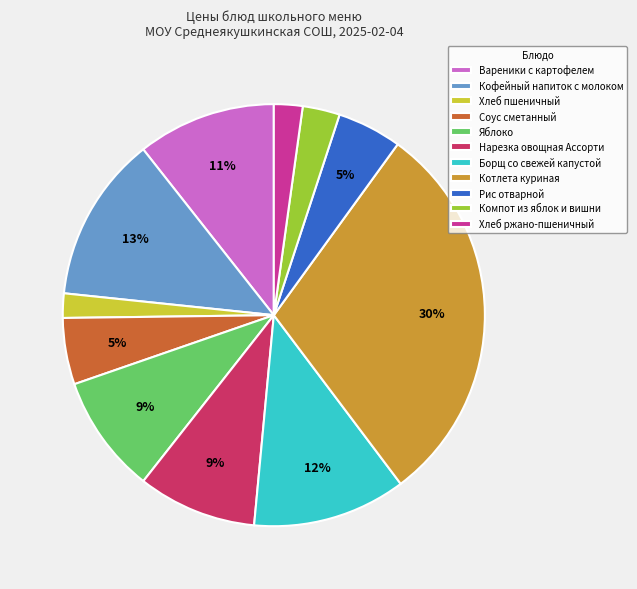

Do Нарезка овощная Ассорти and Соус сметанный together represent more than half of the pie?

No